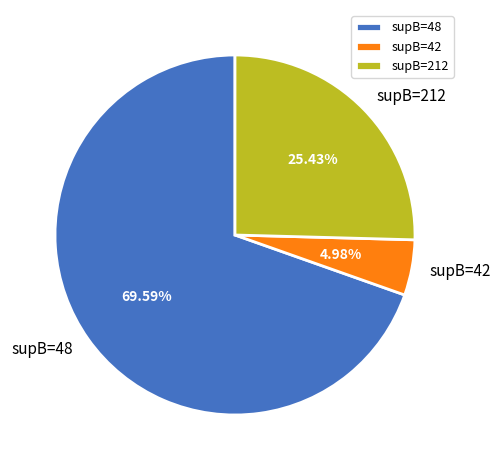

Which category has the smallest portion of the pie?

supB=42